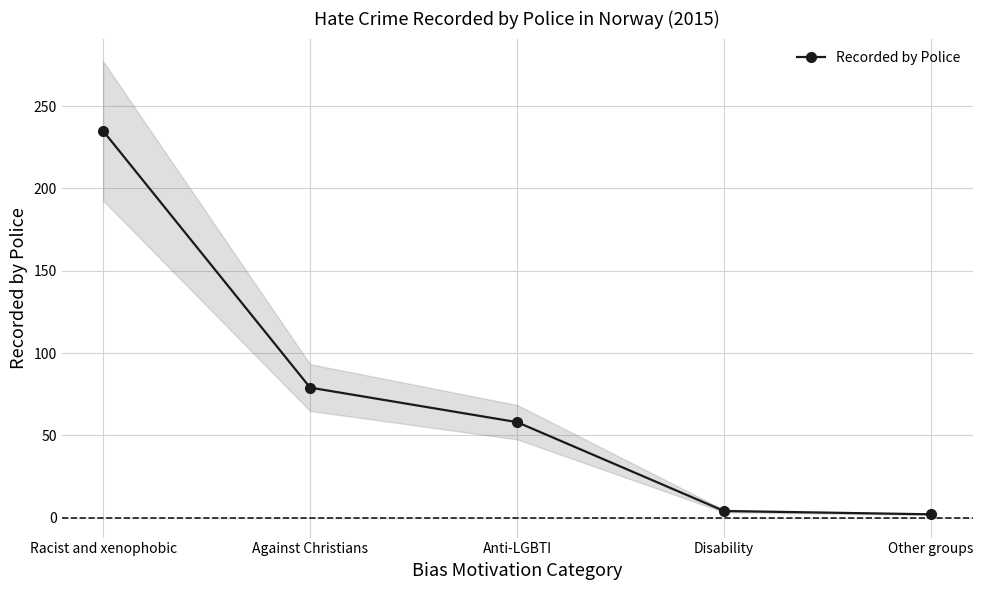

How many lines are shown in the chart?

1